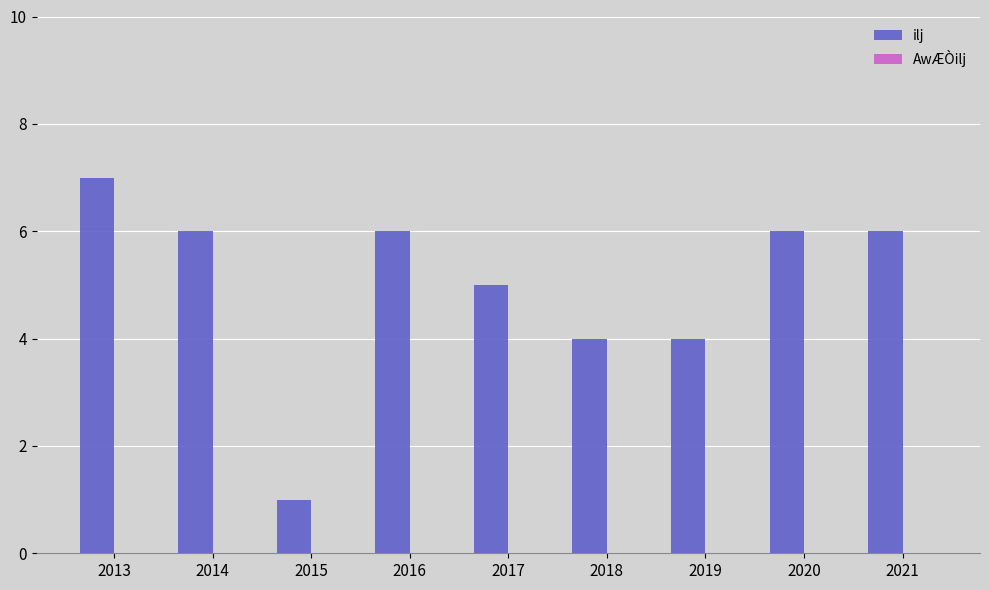

True or false: the data shows 6 at 2021.

True